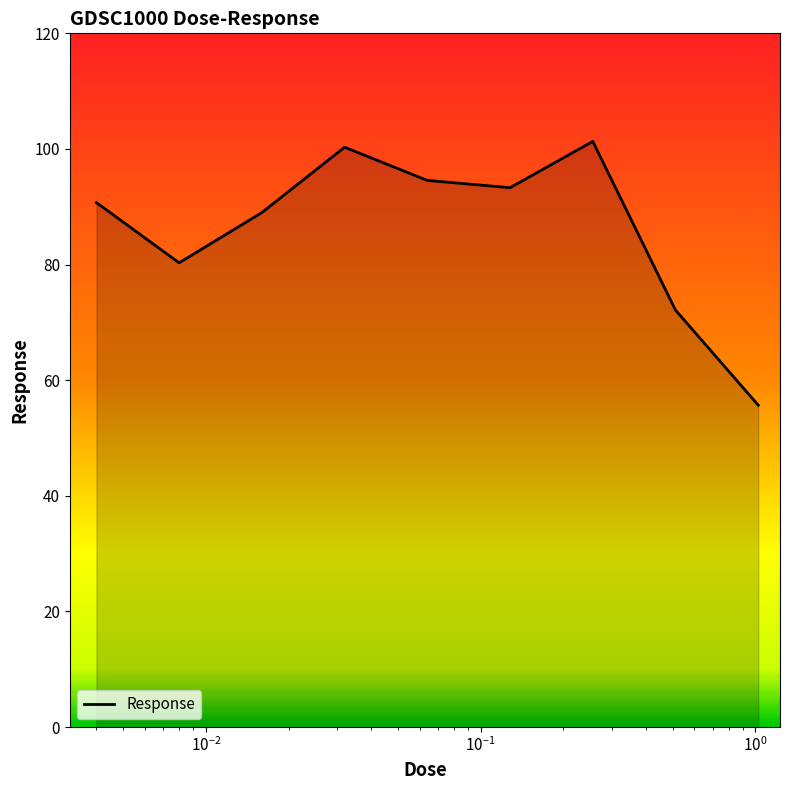

True or false: there are more than 2 points higher than both neighbors.

False